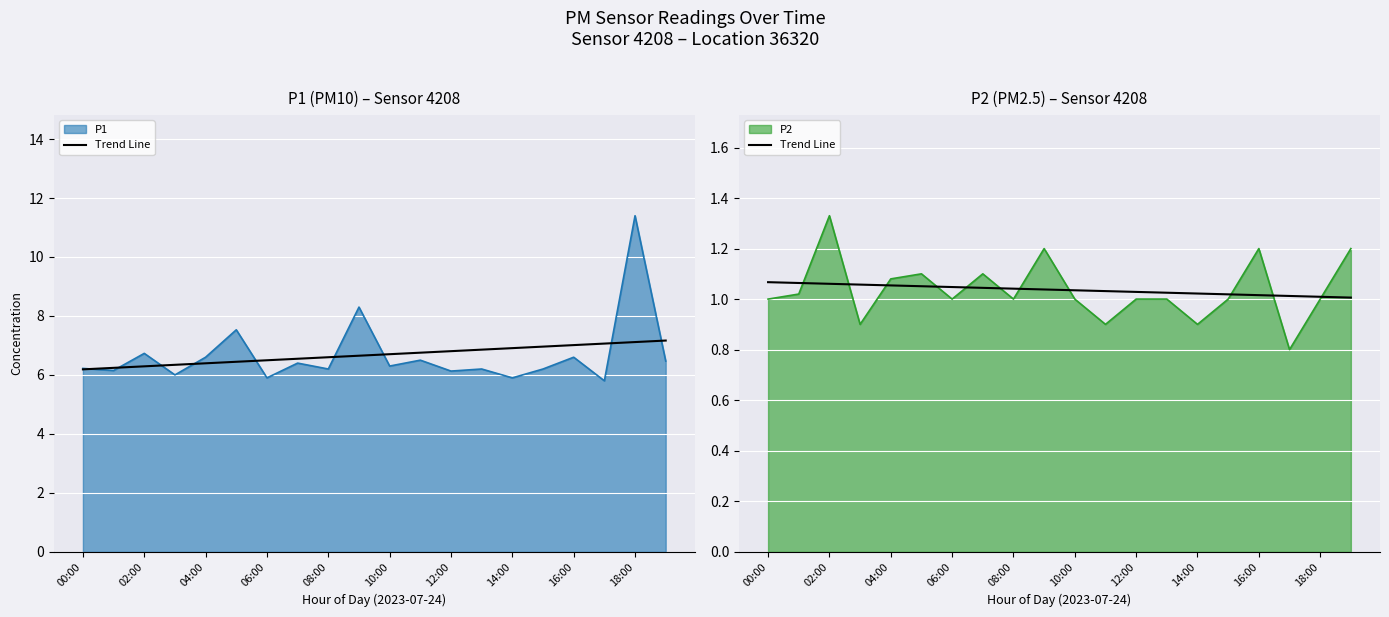

The value at 18:00 is 0.4. True or false?

False